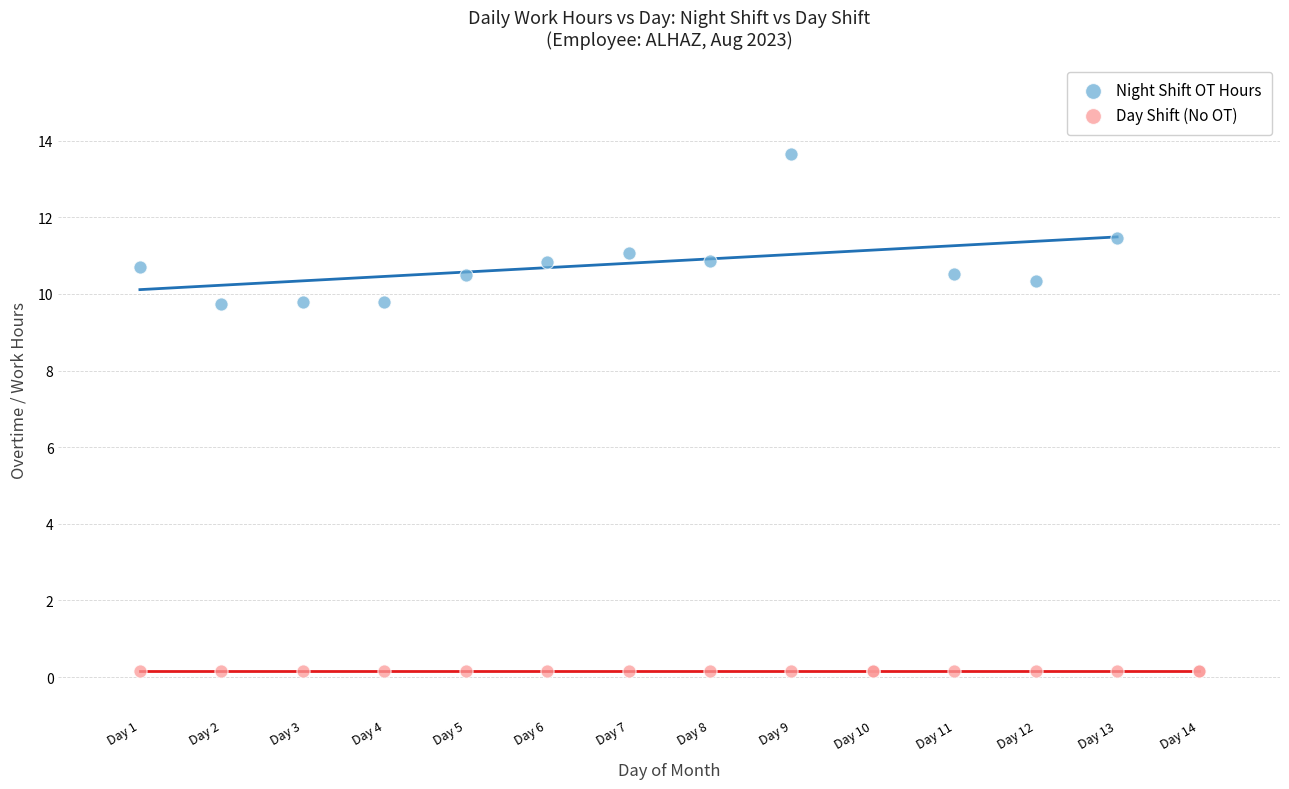

Which series contains the lowest Y value?

Day Shift (No OT)